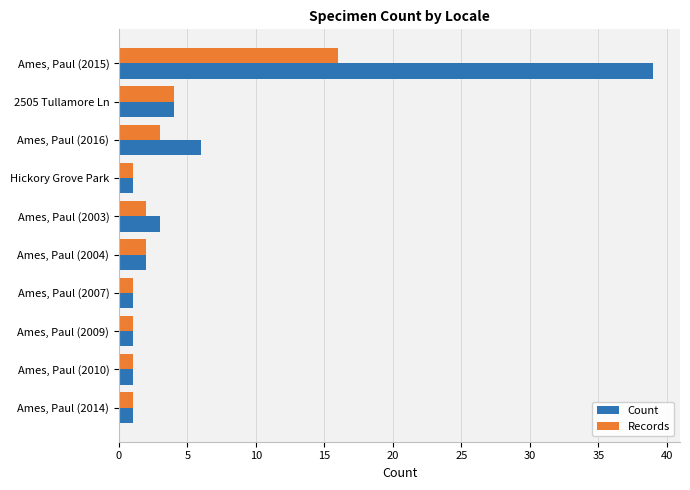

List the series in order of their peak value, highest first.

Count, Records